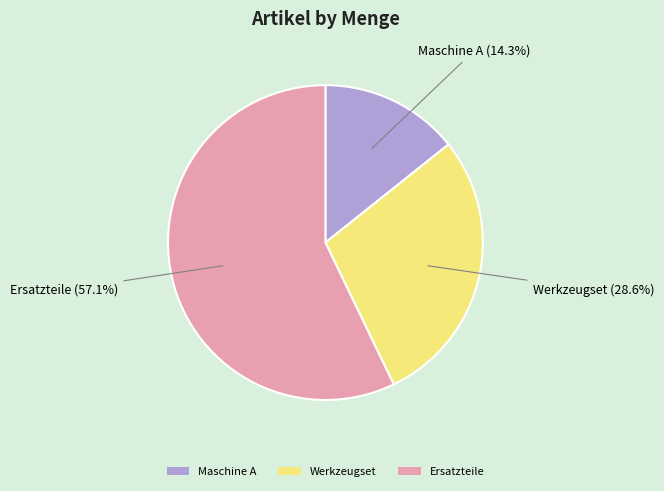

What percentage is the Ersatzteile slice, to the nearest percent?

57%